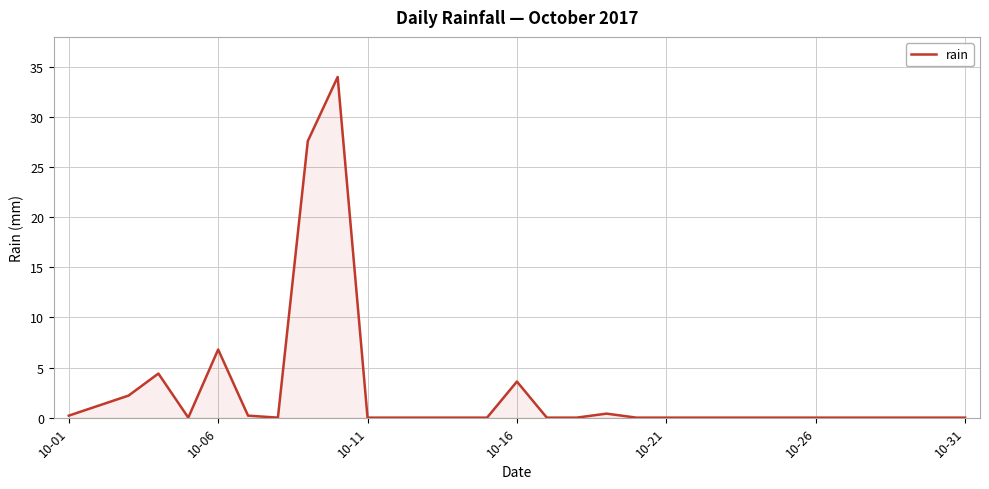

What is the greatest value displayed?

34.0